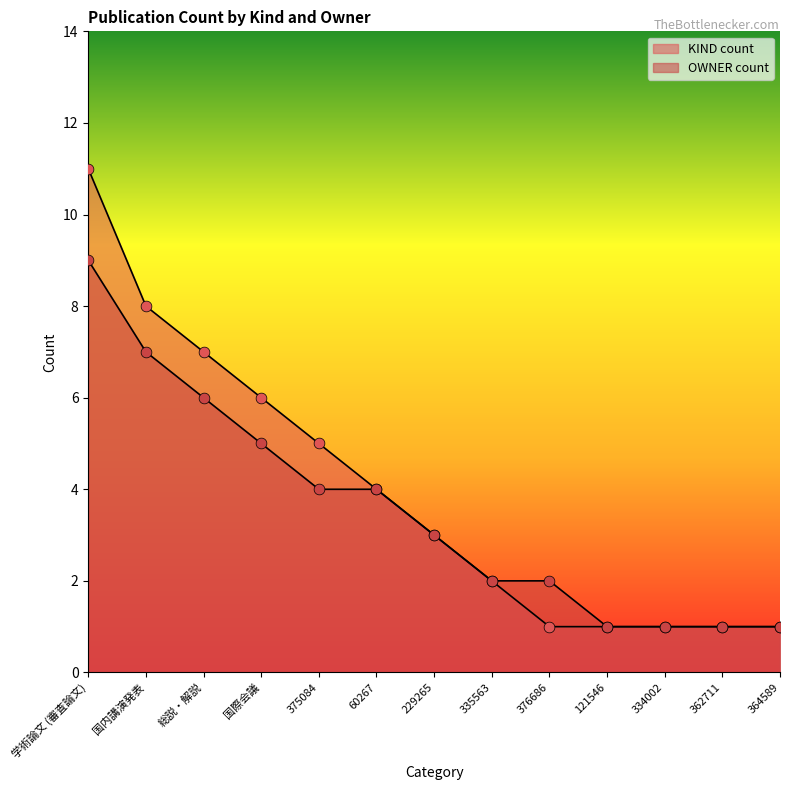

Which series has the widest spread of Y values?

KIND count